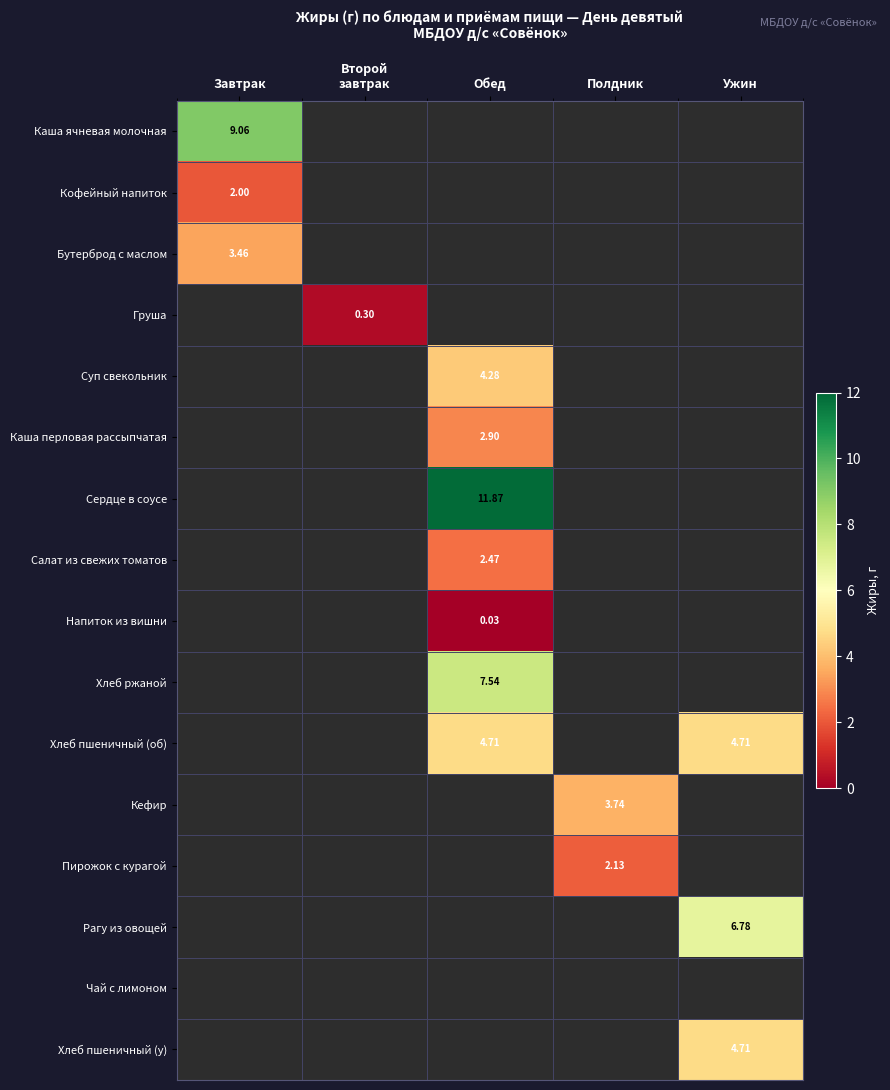

At Второй завтрак, list the series in order from smallest to largest.

Каша ячневая молочная, Кофейный напиток, Бутерброд с маслом, Груша, Суп свекольник, Каша перловая рассыпчатая, Сердце в соусе, Салат из свежих томатов, Напиток из вишни, Хлеб ржаной, Хлеб пшеничный (об), Кефир, Пирожок с курагой, Рагу из овощей, Чай с лимоном, Хлеб пшеничный (у)